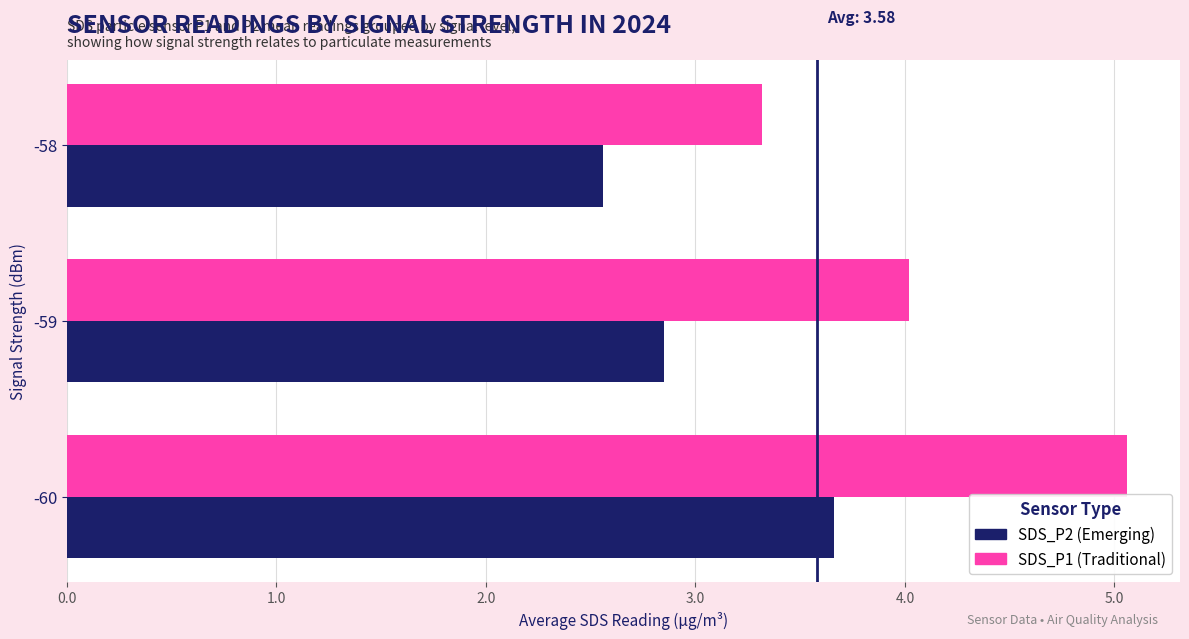

At which category is the sum across all series the highest?

-60